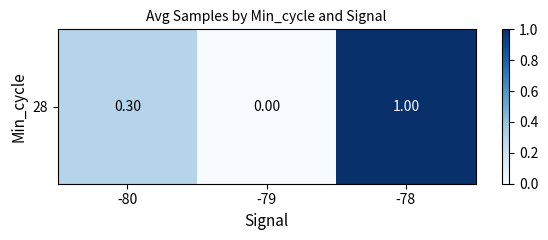

Rank the categories by value from highest to lowest.

-78, -80, -79